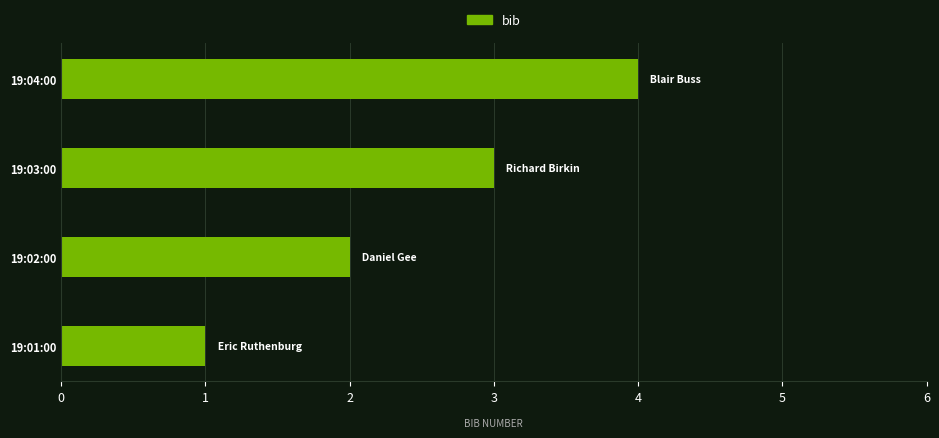

Does the chart contain stacked bars?

No